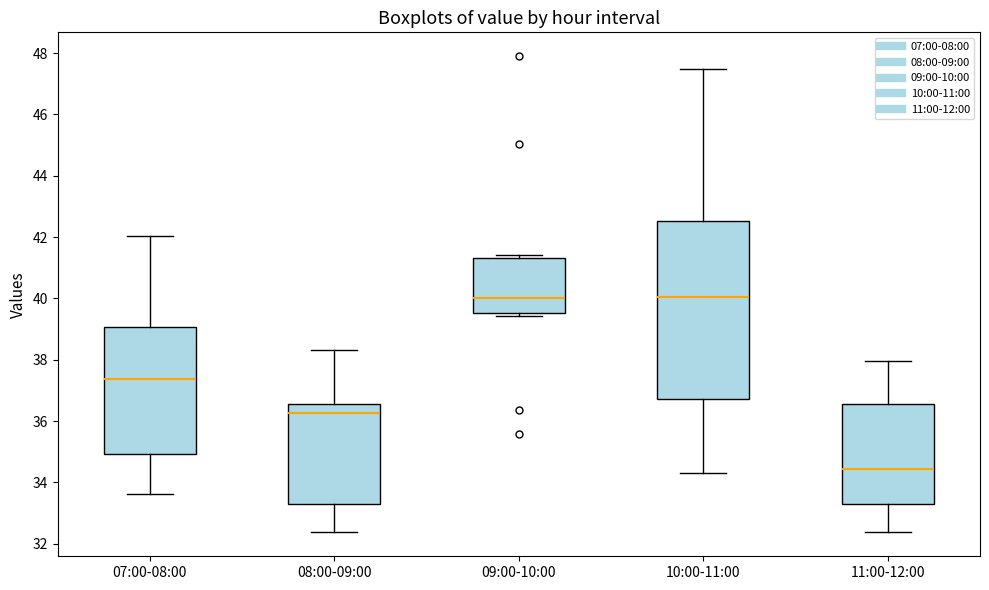

Reading left to right, transcribe this box plot: for each box, give where its median line is, the range the box spans, and where its two whiskers end, as read against the y-axis. The values are not printed on the chart, so give them approximately, as read against the axis.

07:00-08:00: median 37.4, box 35.0 to 39.0, whiskers 33.6 to 42.0
08:00-09:00: median 36.2, box 33.4 to 36.6, whiskers 32.4 to 38.4
09:00-10:00: median 40.0, box 39.6 to 41.4, whiskers 39.4 to 41.4 (just above the box's upper edge)
10:00-11:00: median 40.0, box 36.8 to 42.6, whiskers 34.4 to 47.4
11:00-12:00: median 34.4, box 33.4 to 36.6, whiskers 32.4 to 38.0